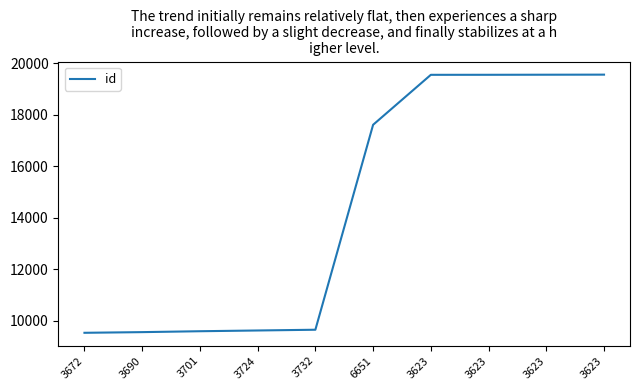

What is the average value?

14379